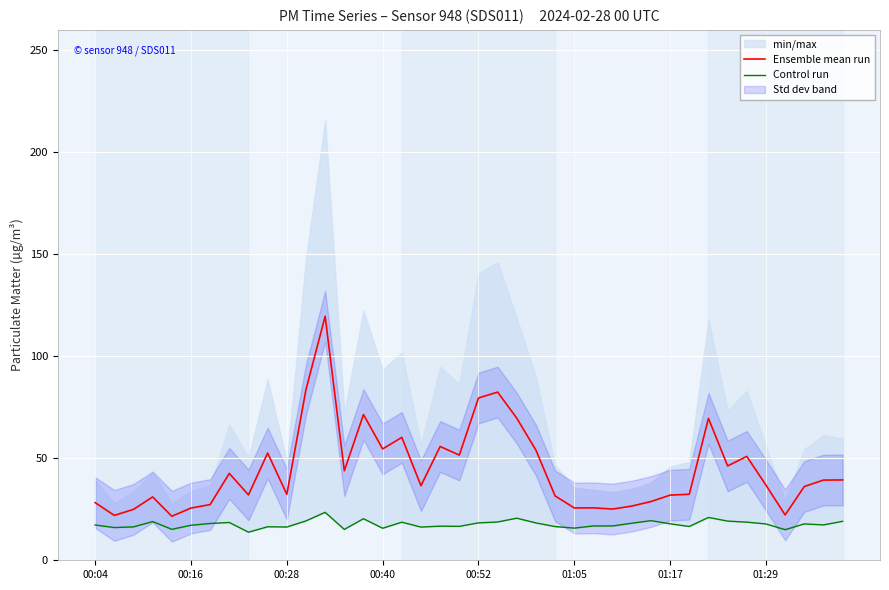

What is the highest value of the Ensemble mean run series?

119.6